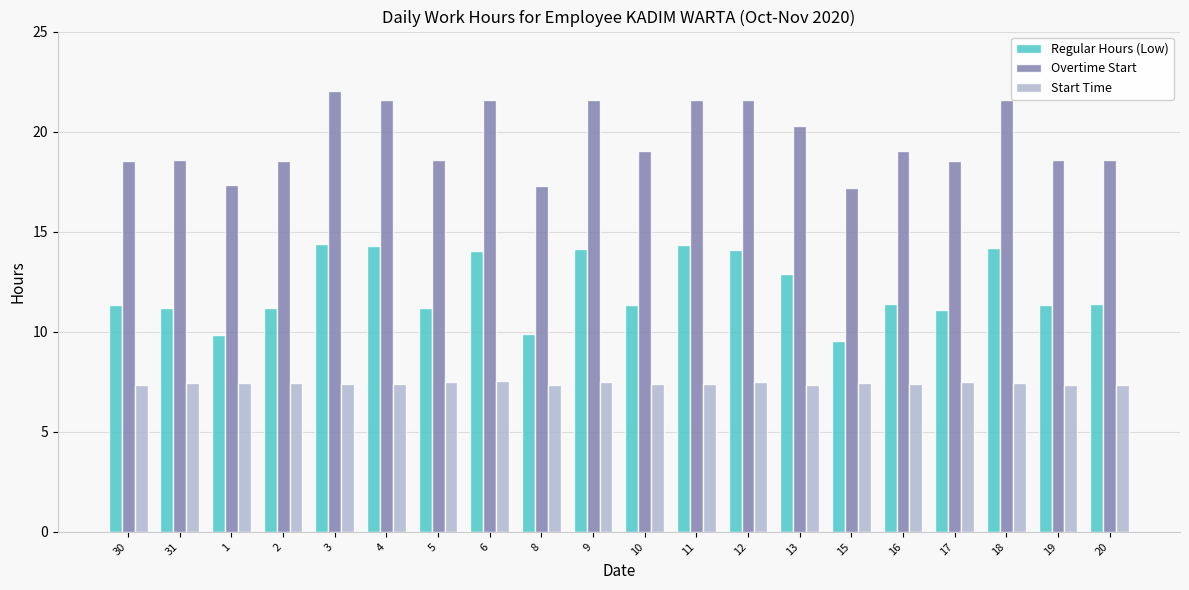

True or false: Overtime Start has a value of 6.3 at 1.

False